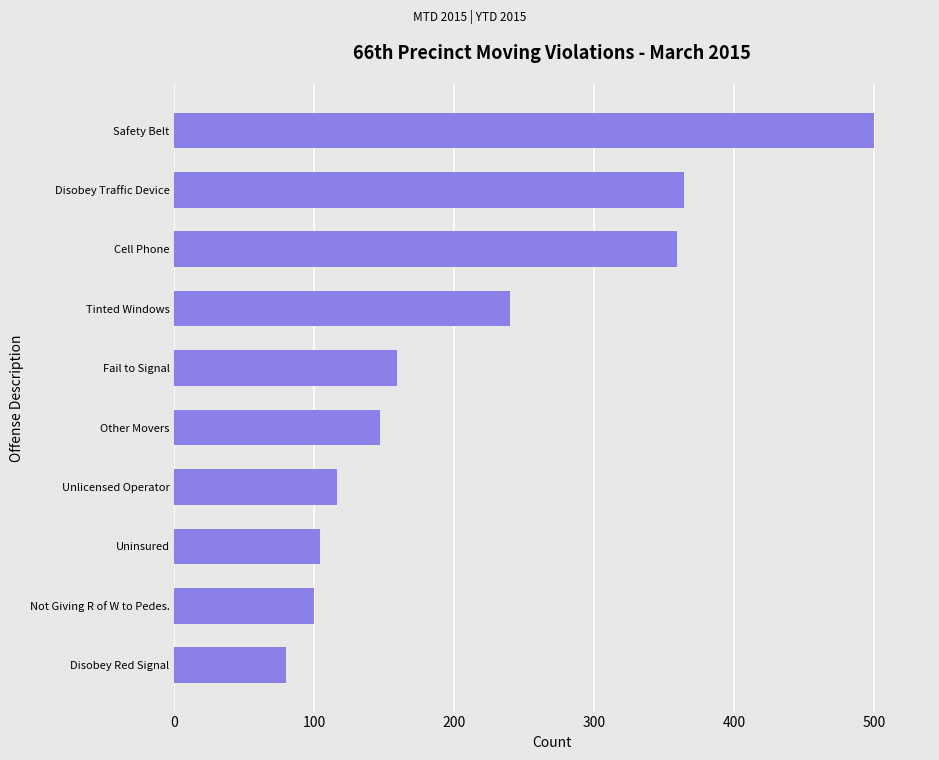

Reading bottom to top, extract all data points from this chart.

80	100	104	116	147	159	240	359	364	500